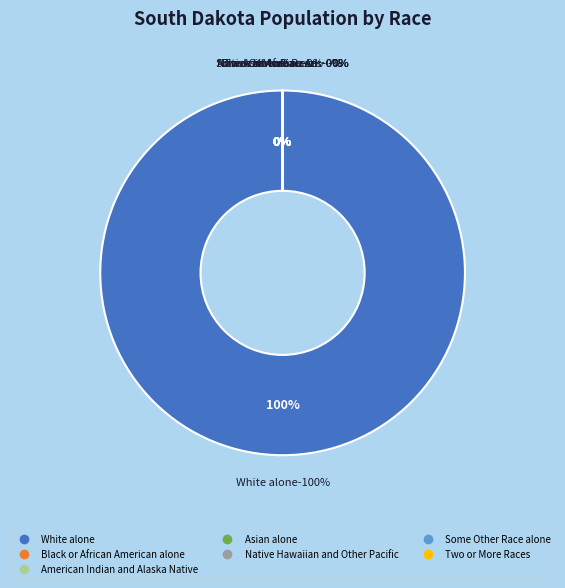

How many slices are in this pie chart?

7